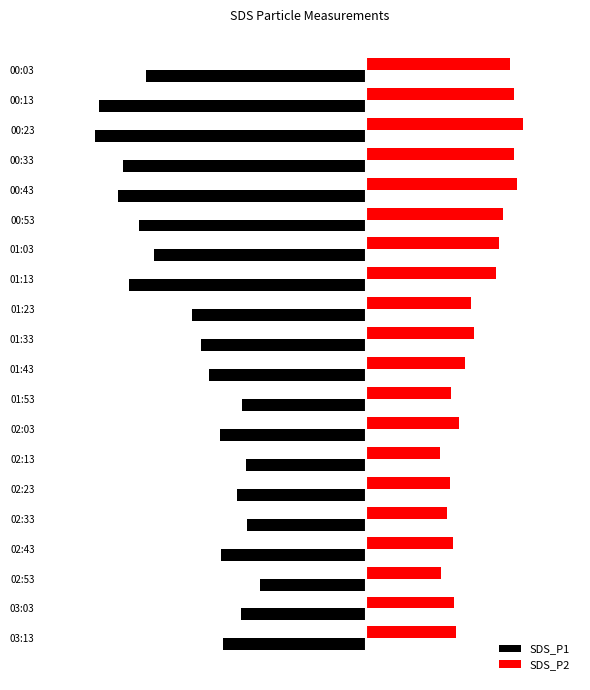

What are all the series names shown in the legend?

SDS_P1, SDS_P2